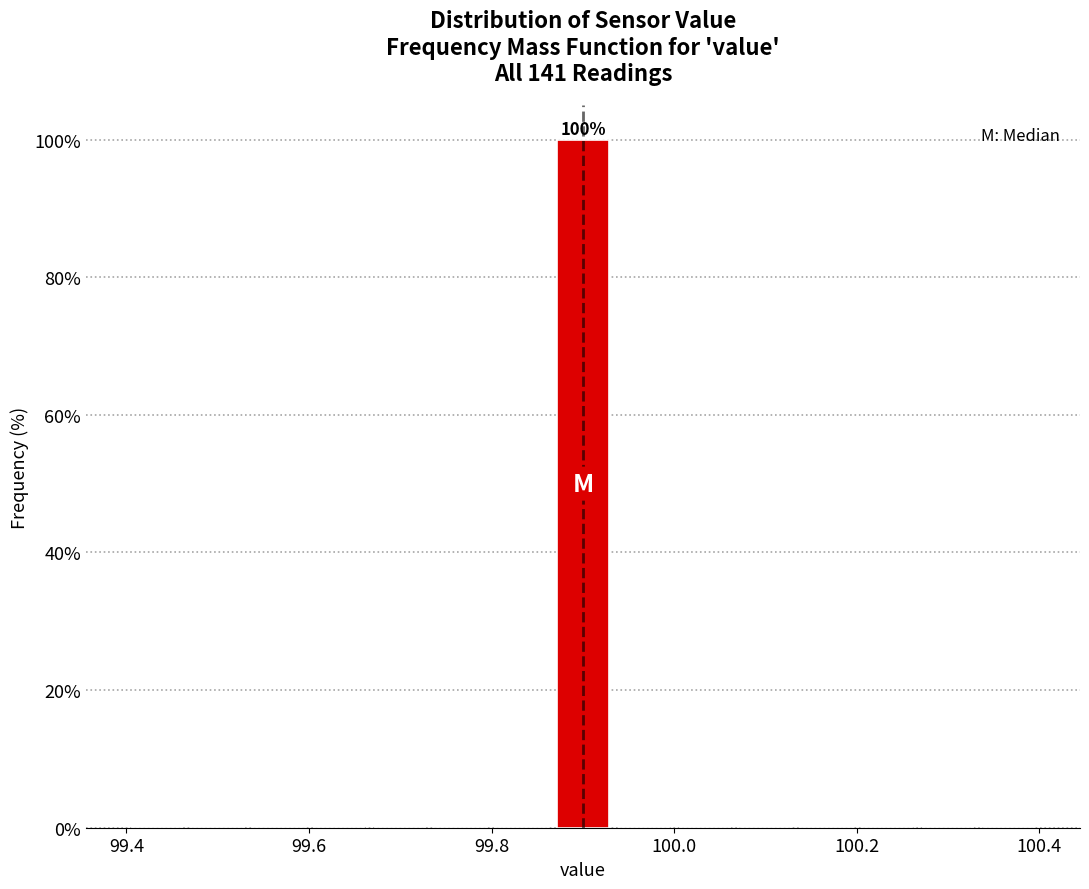

Read against the x-axis, roughly where is the centre of the tallest bar?

99.90